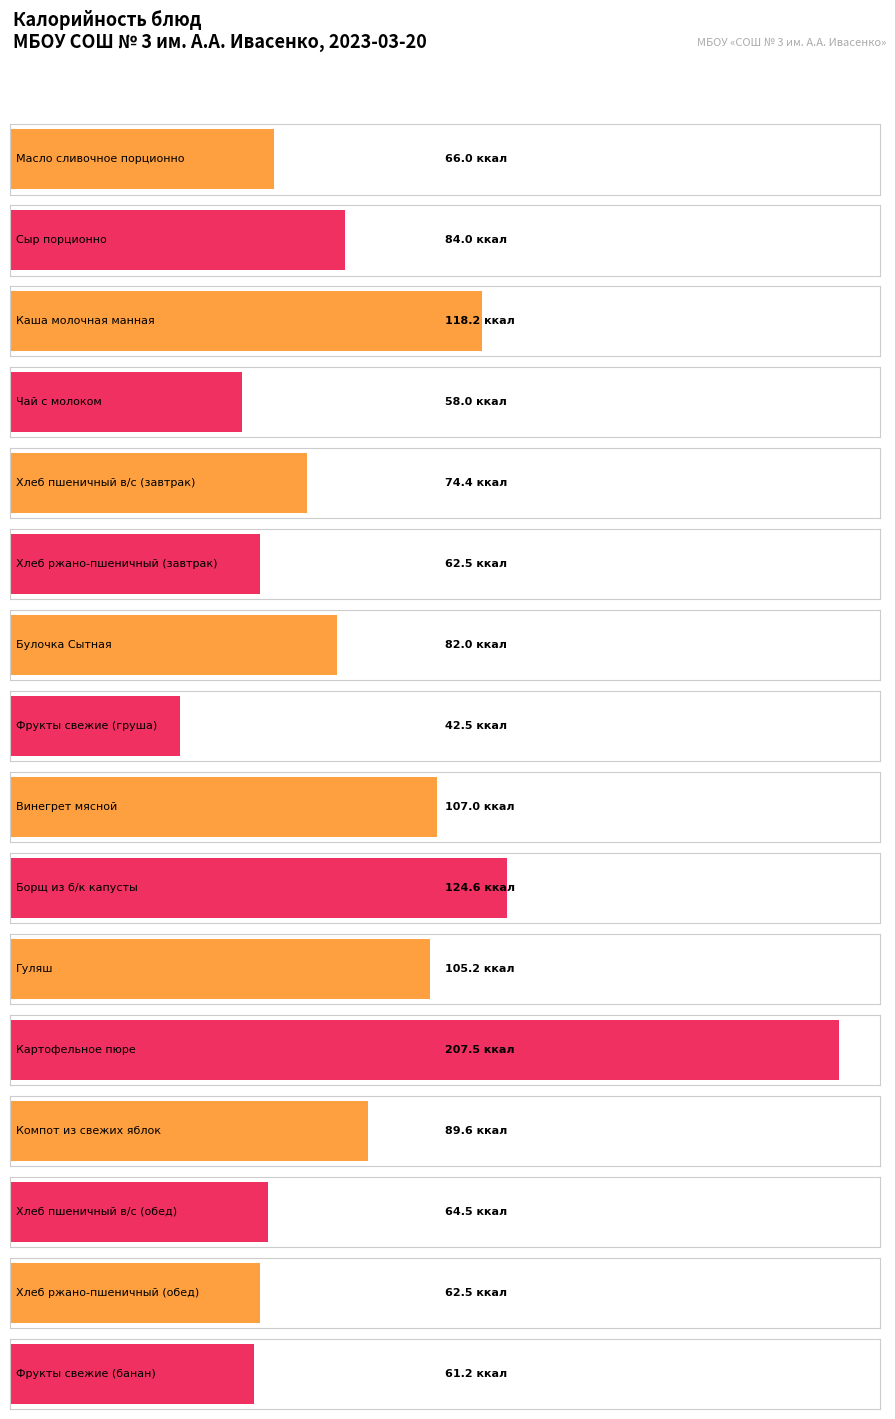

List the labels in order of value, largest first.

Картофельное пюре, Борщ из б/к капусты, Каша молочная манная, Винегрет мясной, Гуляш, Компот из свежих яблок, Сыр порционно, Булочка Сытная, Хлеб пшеничный в/с (завтрак), Масло сливочное порционно, Хлеб пшеничный в/с (обед), Хлеб ржано-пшеничный (завтрак), Хлеб ржано-пшеничный (обед), Фрукты свежие (банан), Чай с молоком, Фрукты свежие (груша)